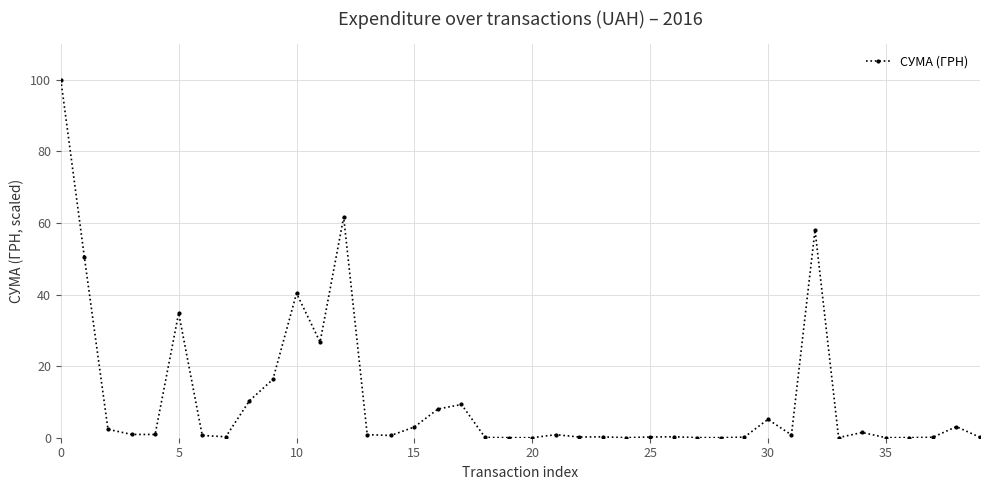

True or false: there are more than 1 points higher than both neighbors.

True